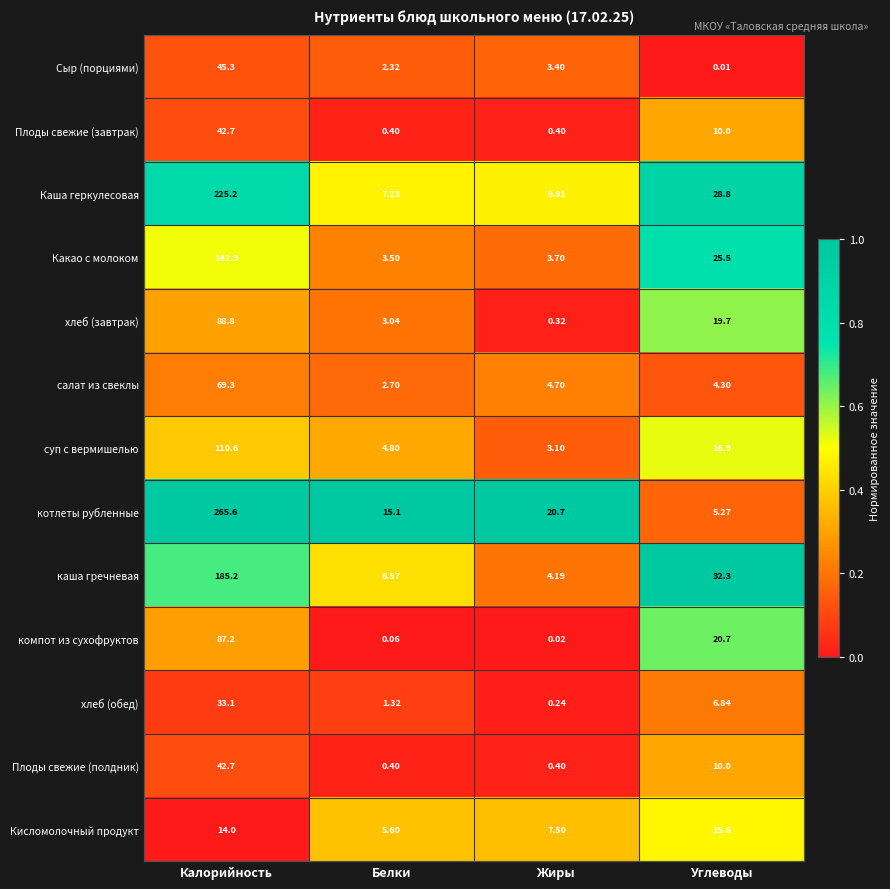

Which series has the largest total across all categories?

котлеты рубленные